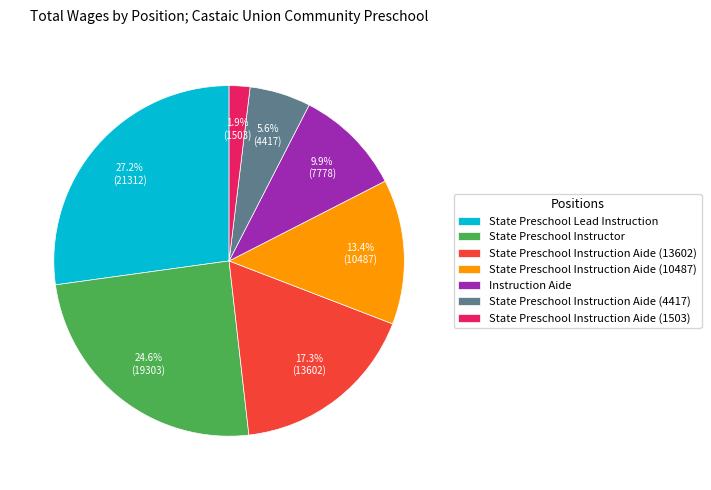

Between State Preschool Instruction Aide (10487) and State Preschool Instructor, which is larger?

State Preschool Instructor